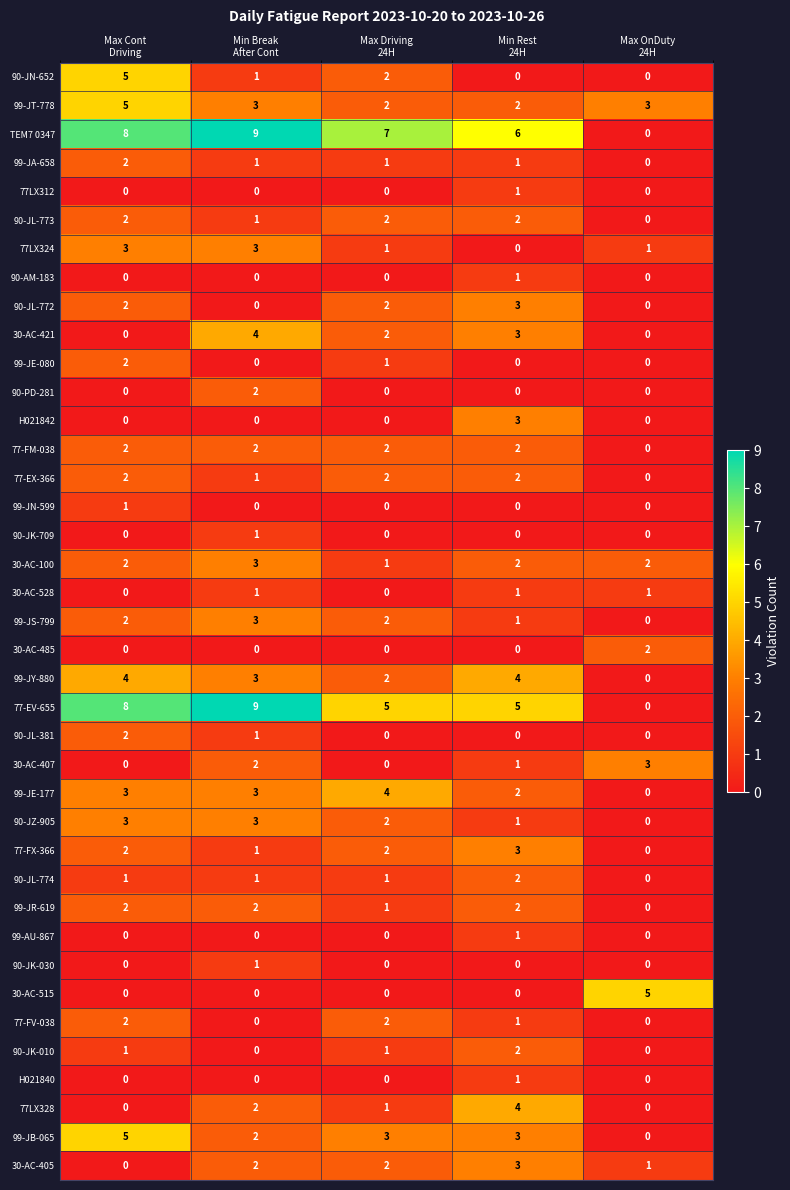

Which series has the largest total across all categories?

TEM7 0347